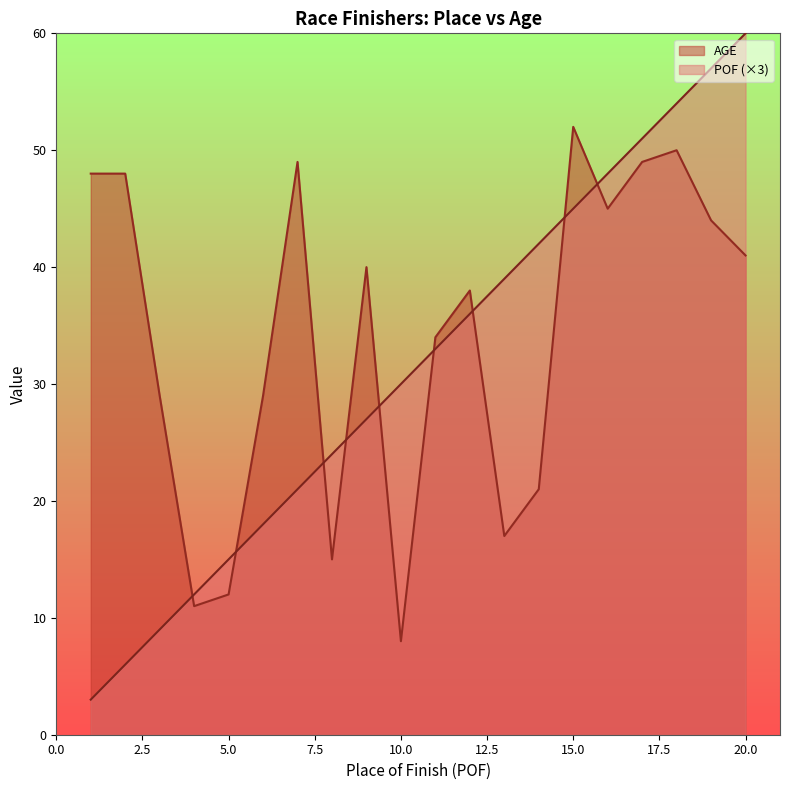

Reading left to right, extract all data points from this chart.

POF: 1=3	2=6	3=9	4=12	5=15	6=18	7=21	8=24	9=27	10=30	11=33	12=36	13=39	14=42	15=45	16=48	17=51	18=54	19=57	20=60
AGE: 1=48	2=48	3=29	4=11	5=12	6=29	7=49	8=15	9=40	10=8	11=34	12=38	13=17	14=21	15=52	16=45	17=49	18=50	19=44	20=41